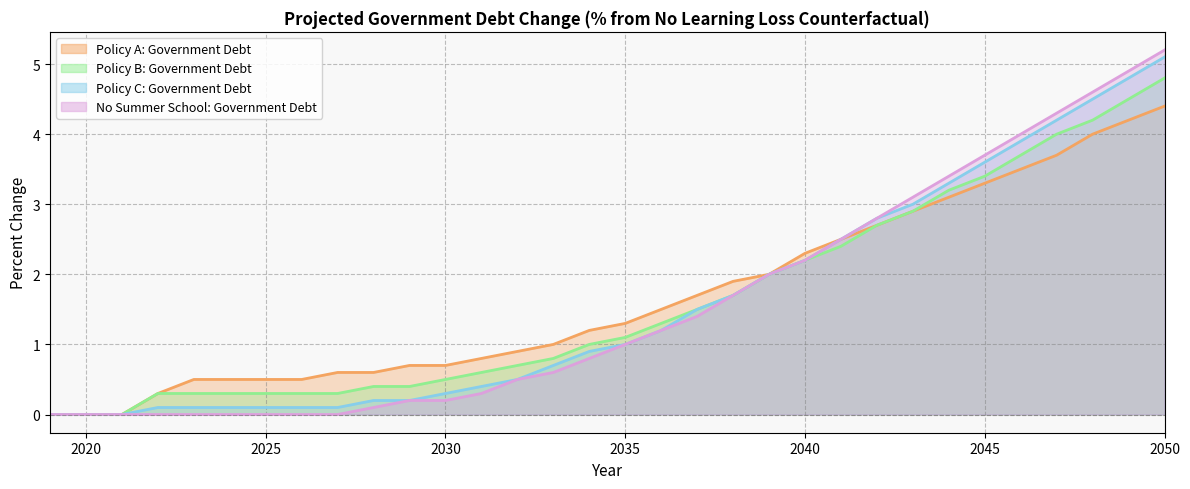

True or false: Policy B: Government Debt and No Summer School: Government Debt intersect in this chart.

False